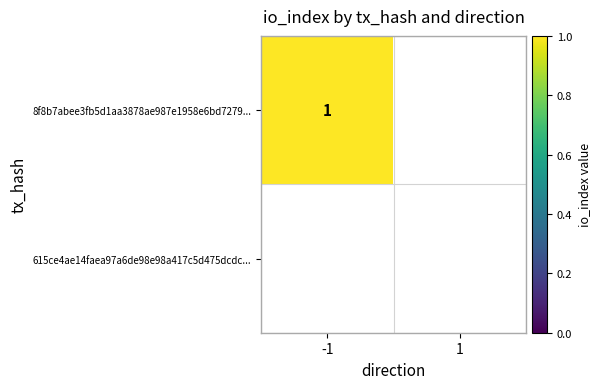

How many series are shown in this chart?

2